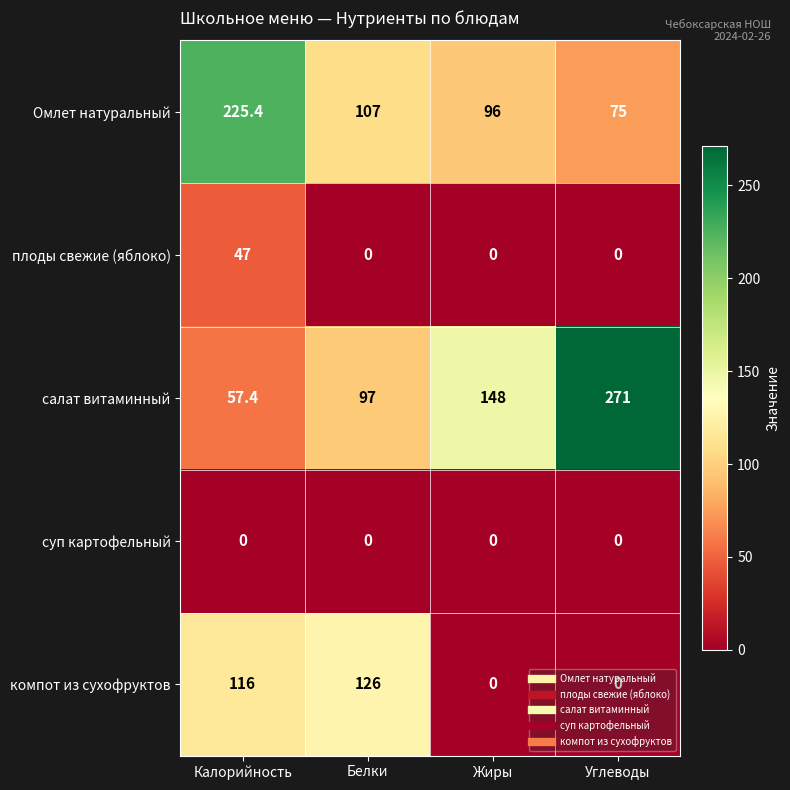

Which series has the largest total across all categories?

салат витаминный